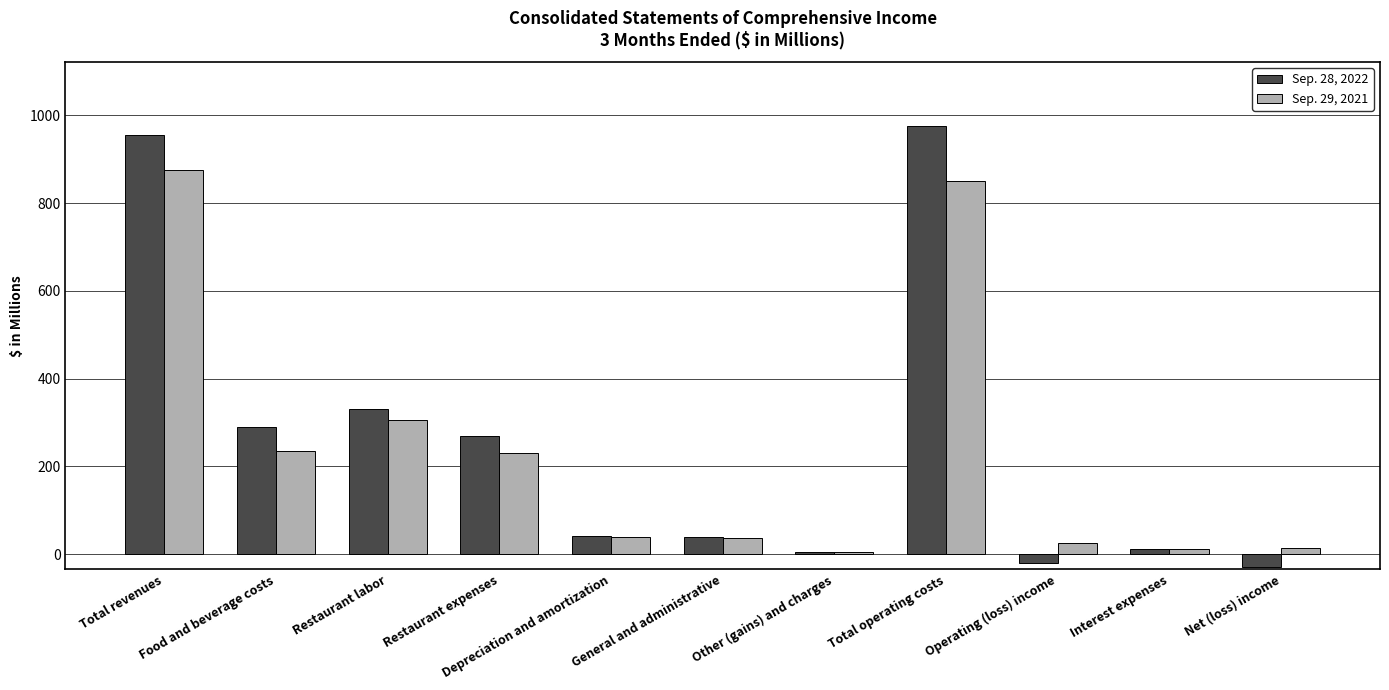

What is the difference between the maximum and minimum values in the Sep. 28, 2022 series?

1005.5